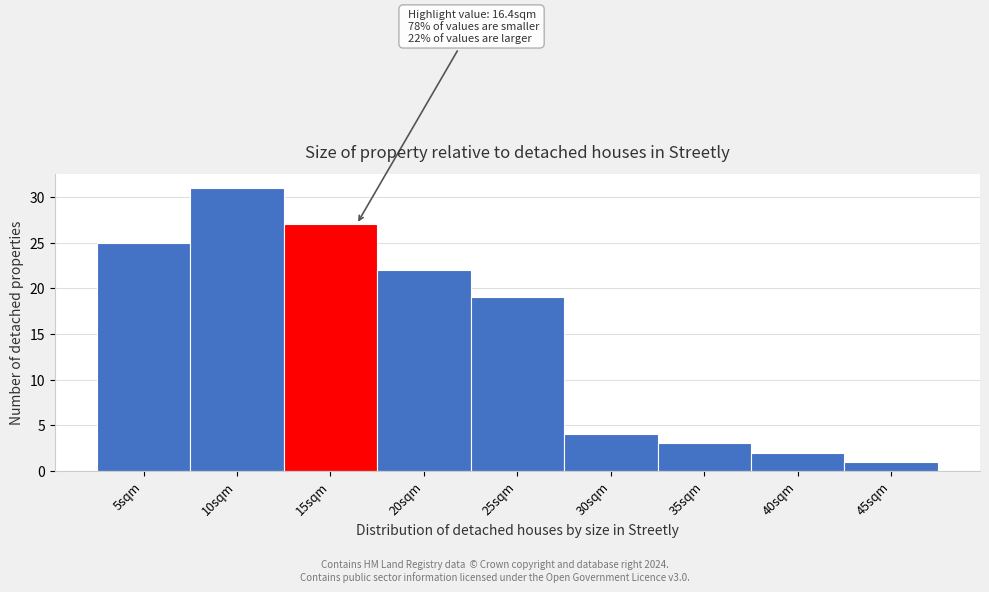

Reading left to right, transcribe all the data shown in this chart.

5sqm=25	10sqm=31	15sqm=27	20sqm=22	25sqm=19	30sqm=4	35sqm=3	40sqm=2	45sqm=1